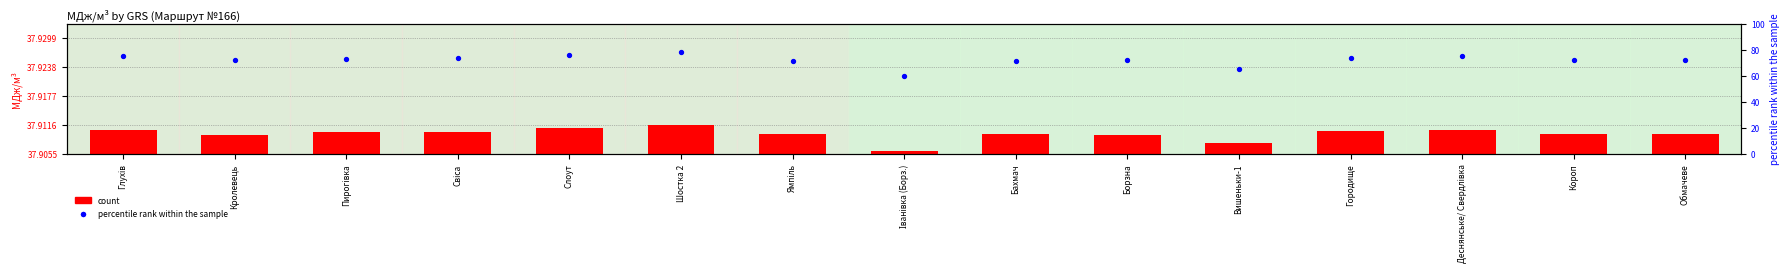

Which series contains the highest Y value?

percentile rank within the sample